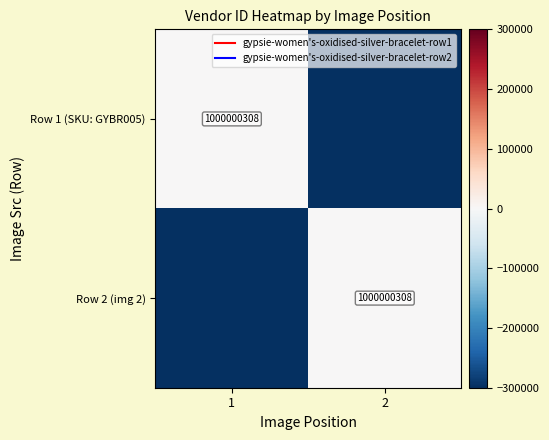

List the labels in order of Row 2 (img 2) value, smallest first.

1, 2